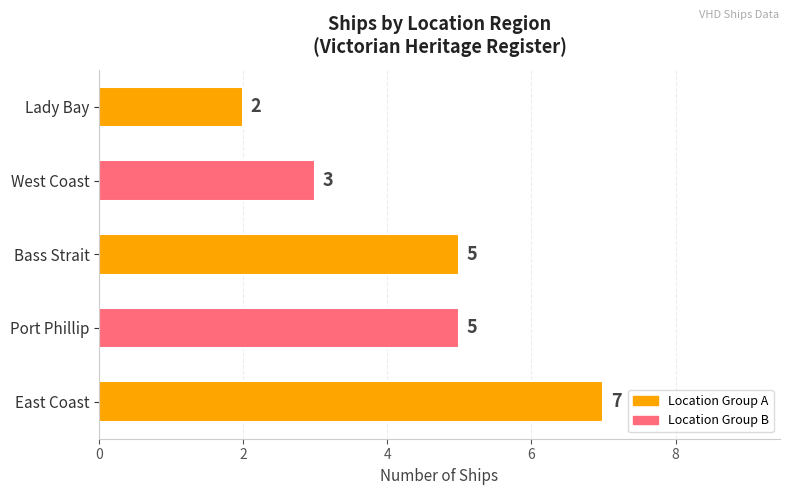

How many values are between 3 and 5?

3